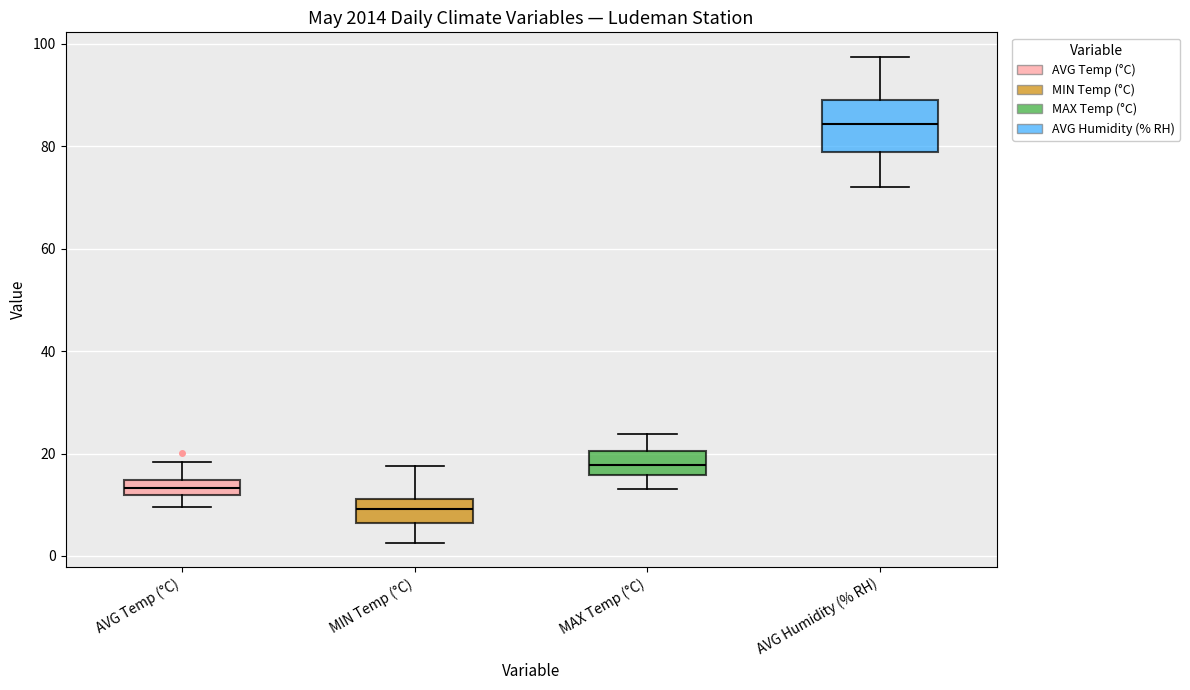

Comparing the boxes themselves (not the whiskers), which one is the tallest?

AVG Humidity (% RH)